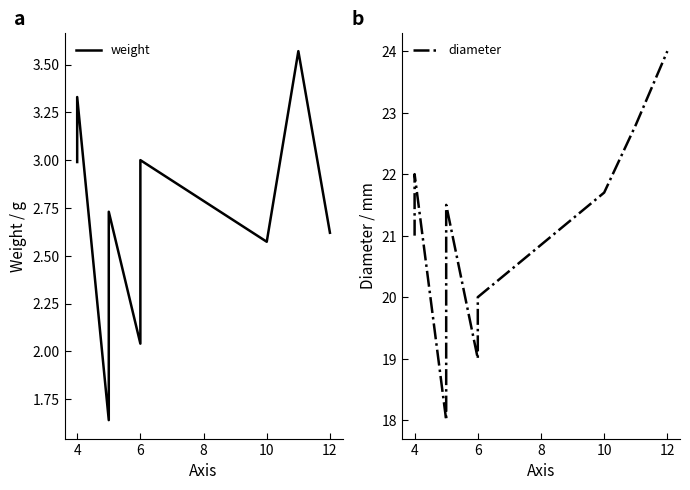

At which category does weight reach its first local peak?

4